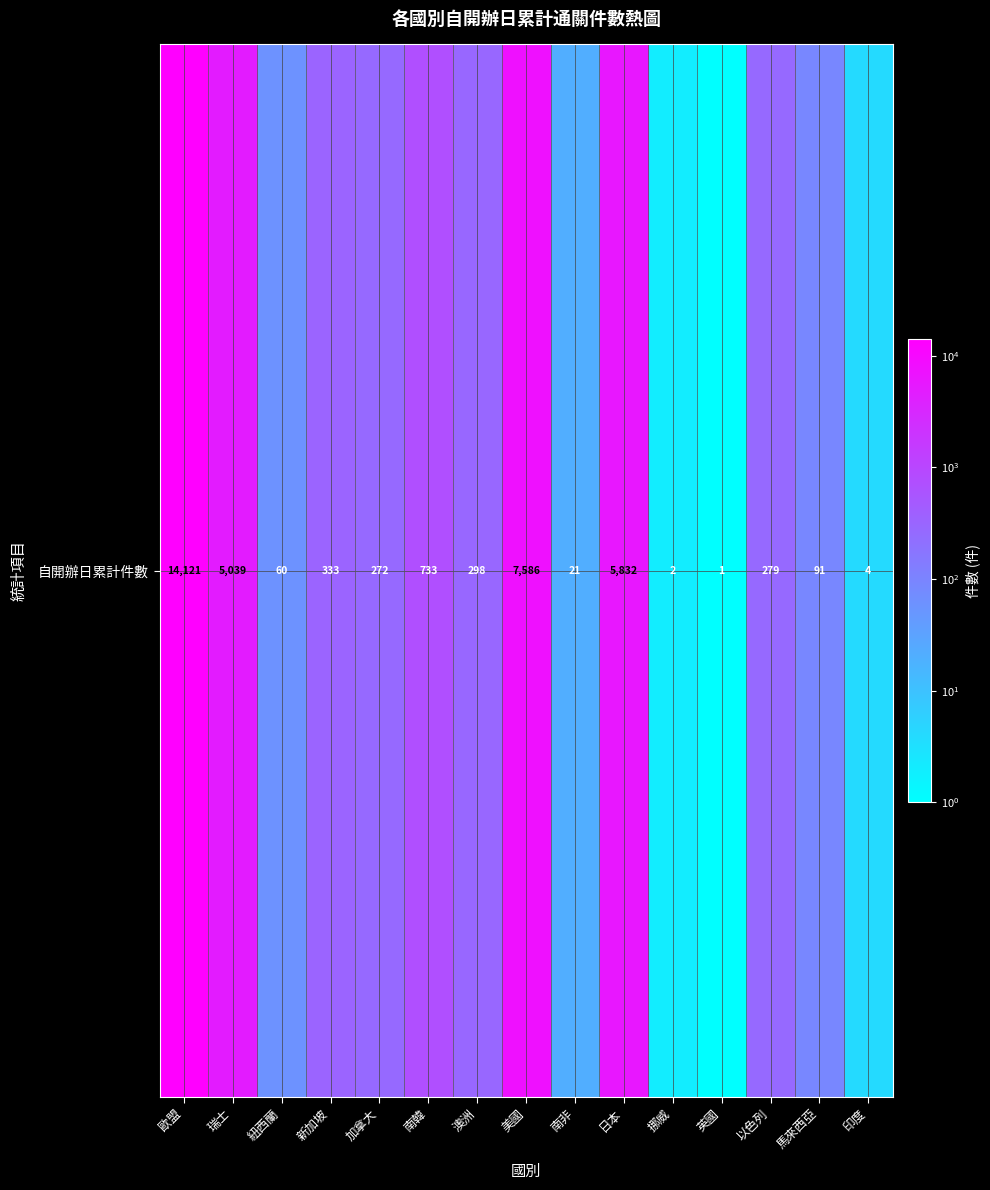

What is the maximum value shown in the chart?

14121